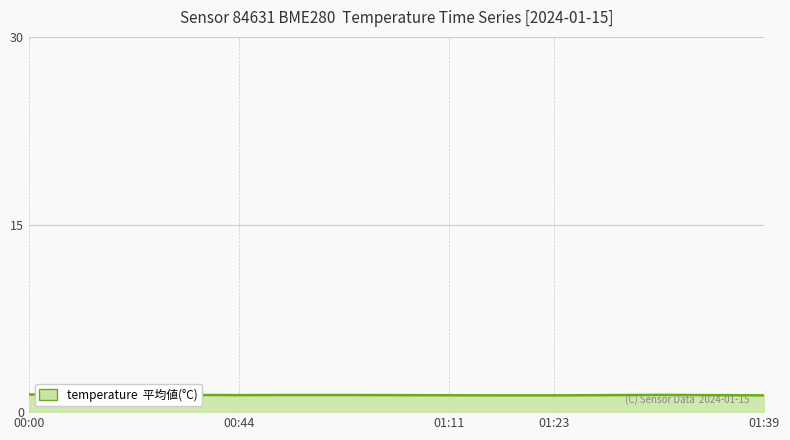

What is the greatest value displayed?

1.4